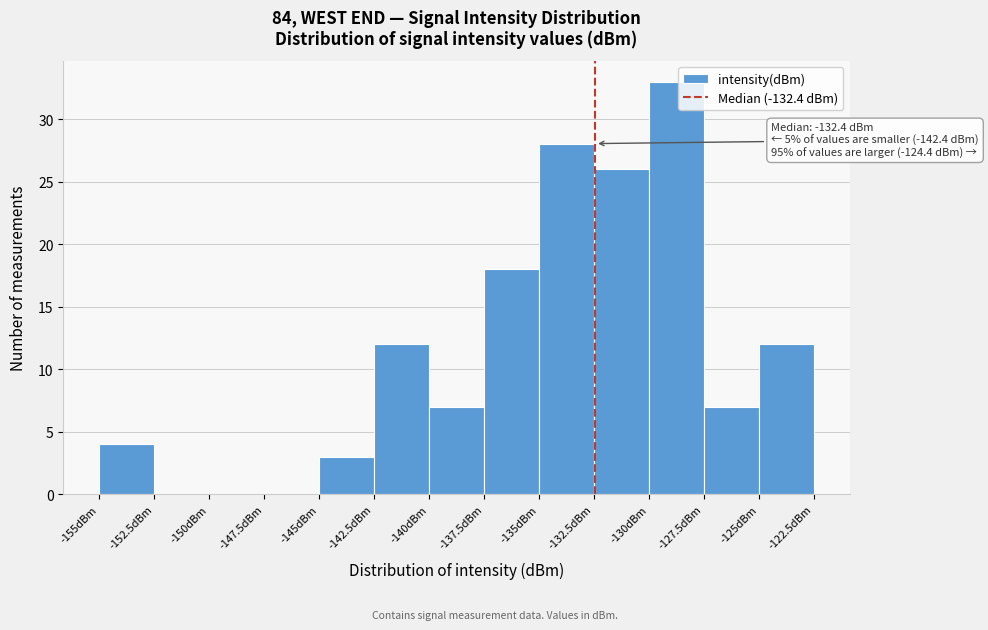

Over which range of the x-axis is the bar tallest?

-130.0 to -127.5